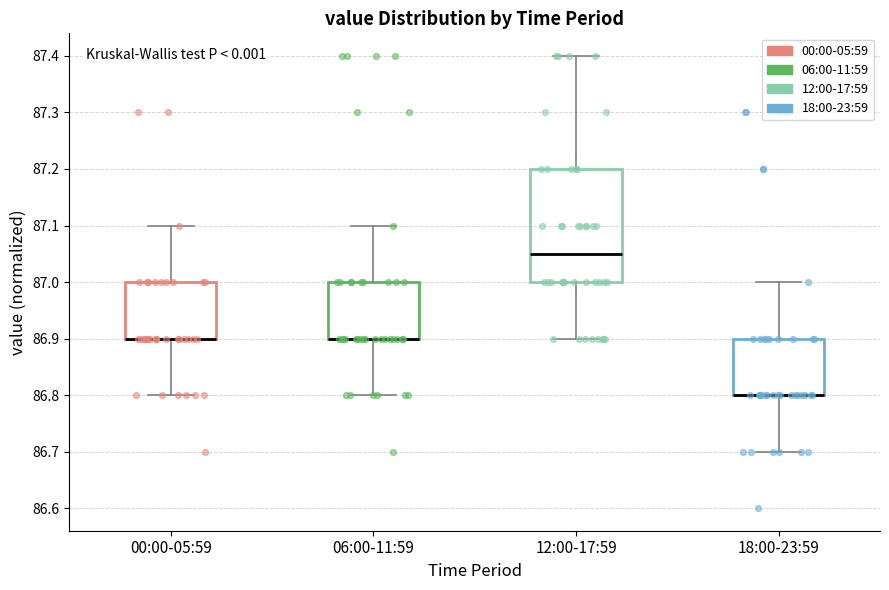

Comparing the boxes themselves (not the whiskers), which one is the tallest?

12:00-17:59